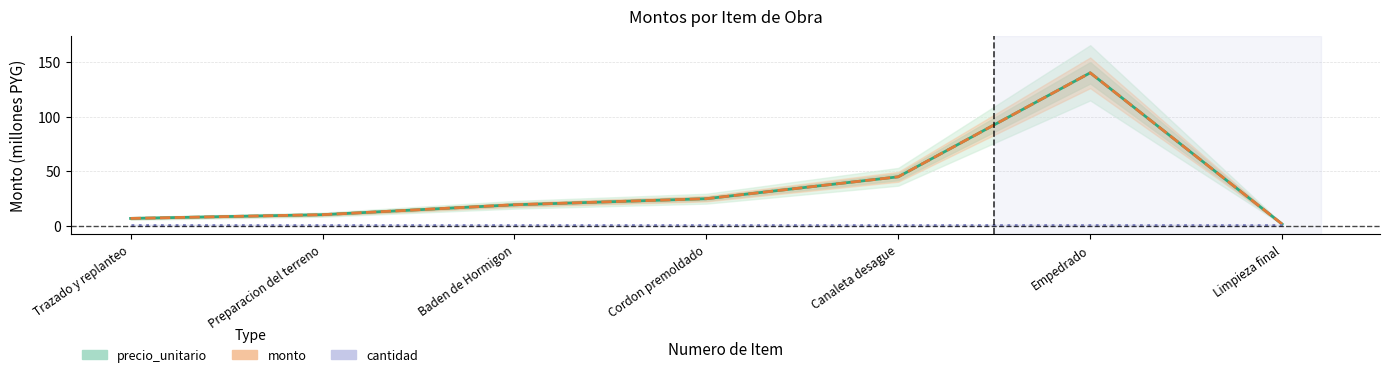

What is the sum of the precio_unitario values at Limpieza final and Trazado y replanteo?

8.8